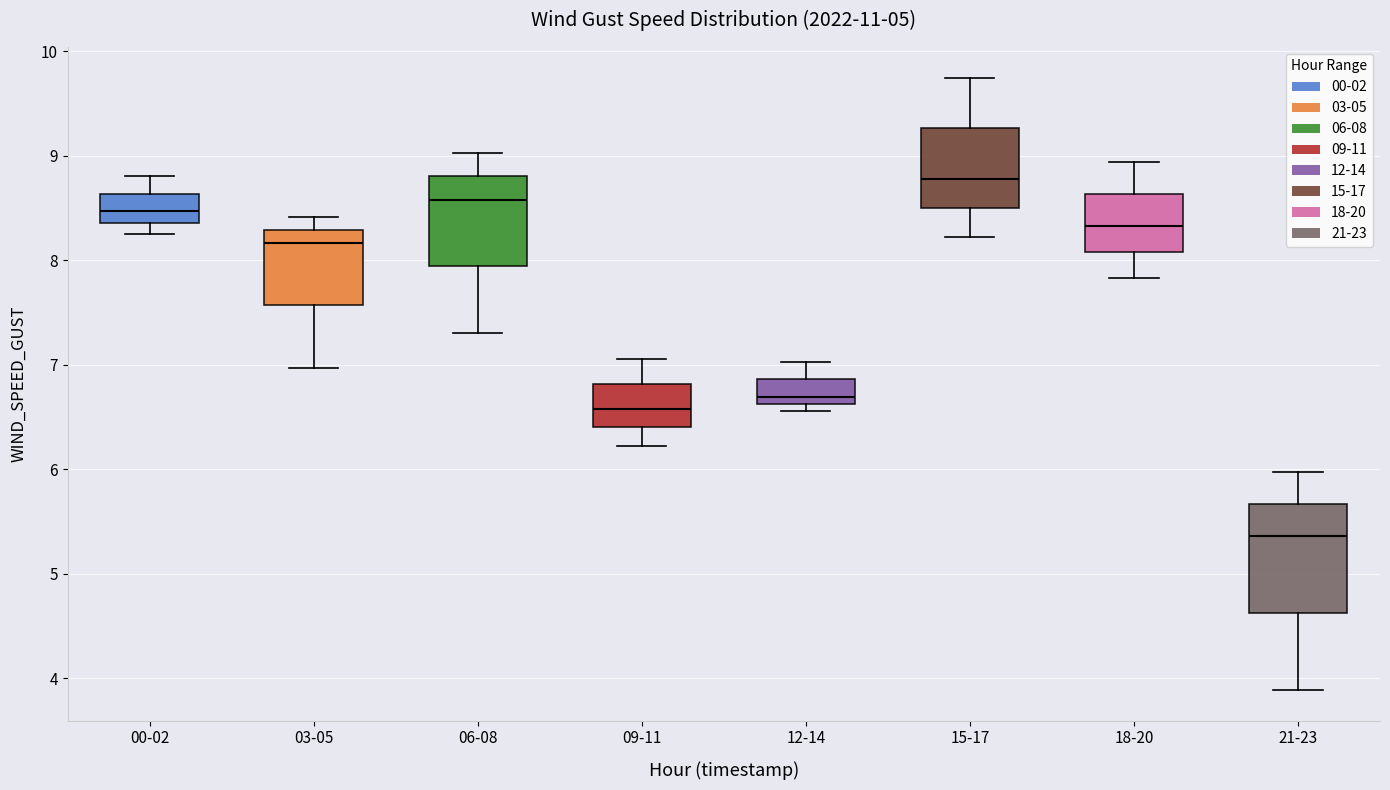

Where does the upper whisker of the box for 00-02 end on the y-axis? The values are not printed on the chart, so give them approximately, as read against the axis.

8.8